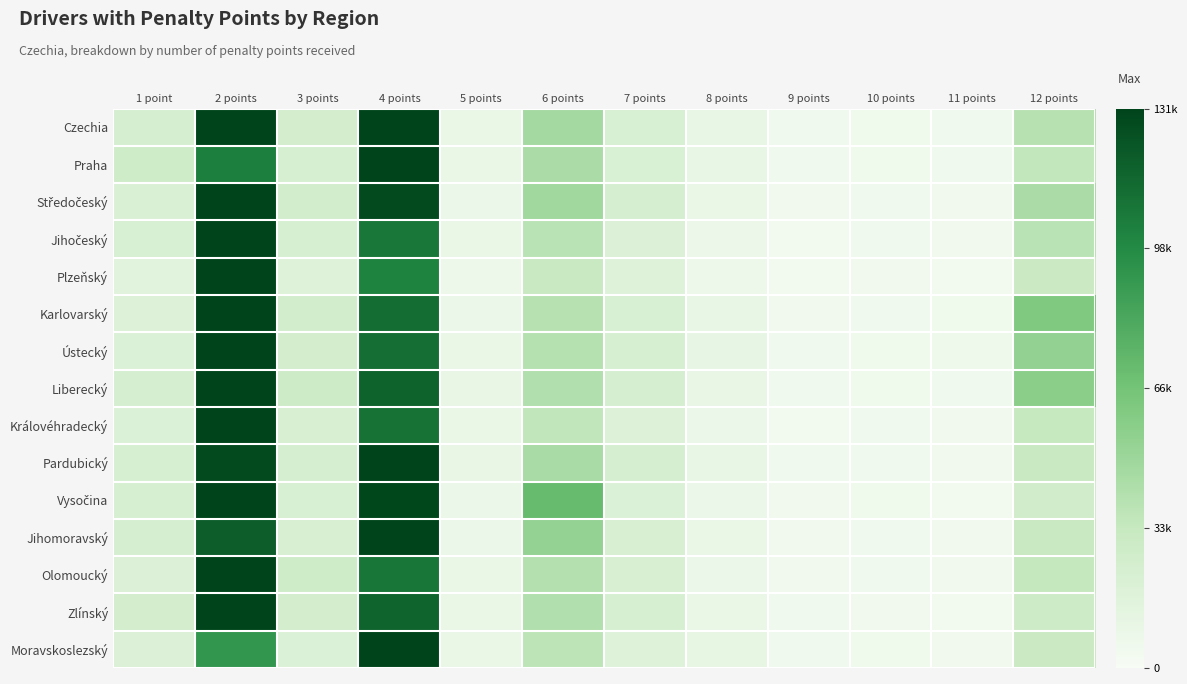

At which category is the sum across all series the highest?

2 points